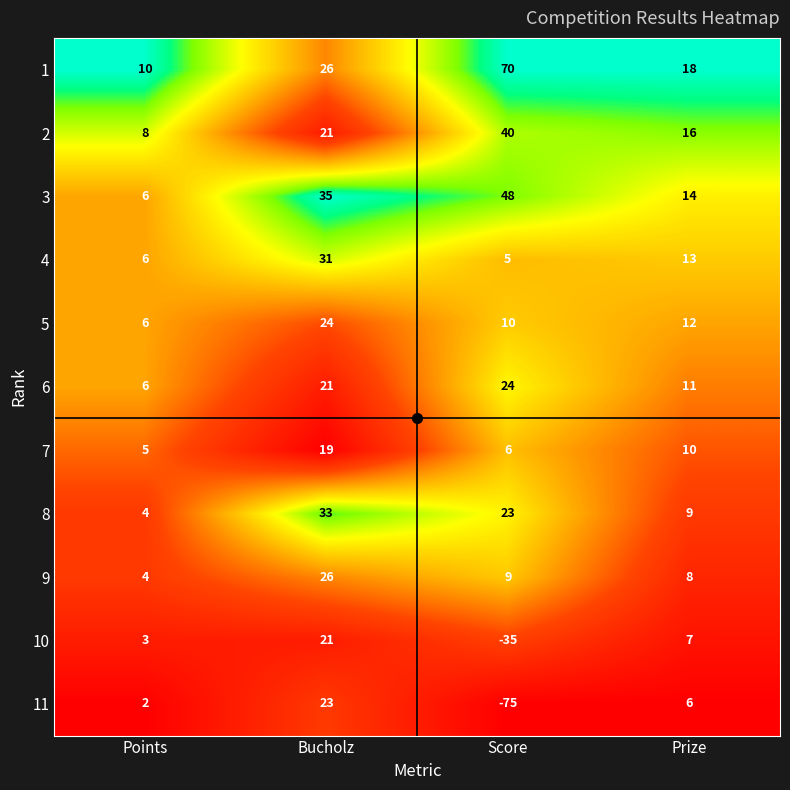

What is the greatest value displayed?

70